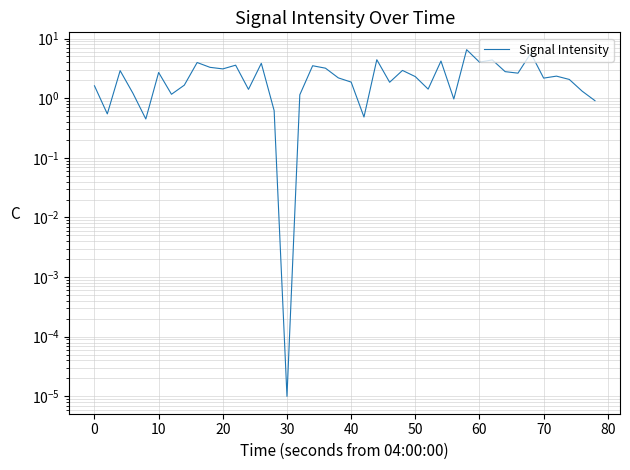

Approximately how many times larger is the value at 21 compared to 11?

0.1